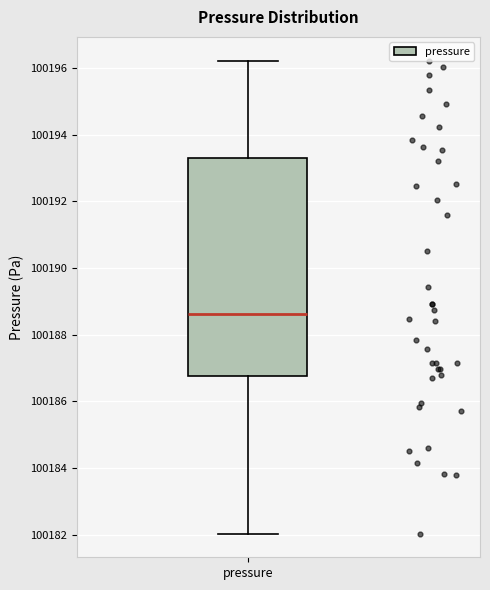

Where does the median line of the box for pressure sit on the y-axis? The values are not printed on the chart, so give them approximately, as read against the axis.

100188.6